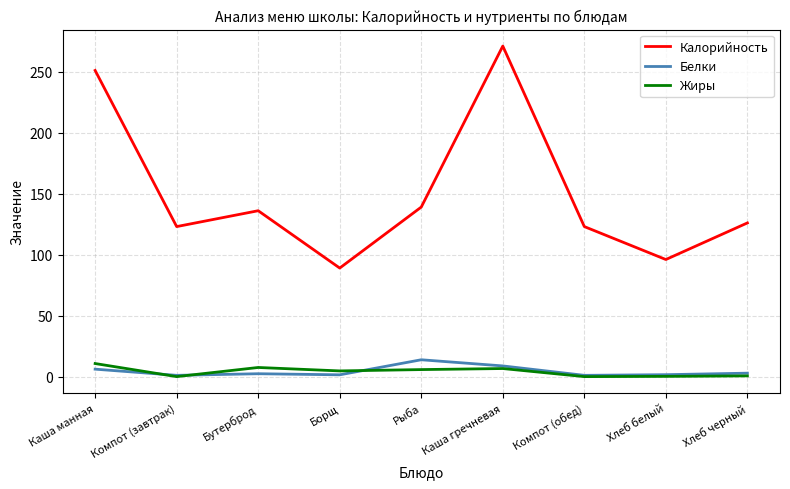

Is the value of Калорийность at Каша манная greater than the value of Белки at Борщ?

Yes